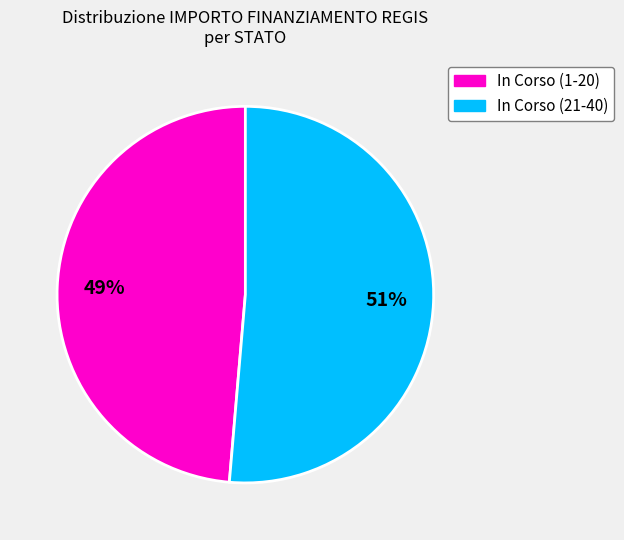

Does any single category account for the majority?

Yes